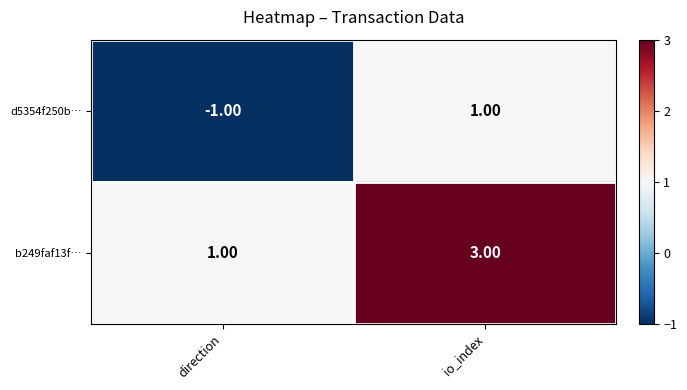

At how many categories does at least one series exceed 0?

2